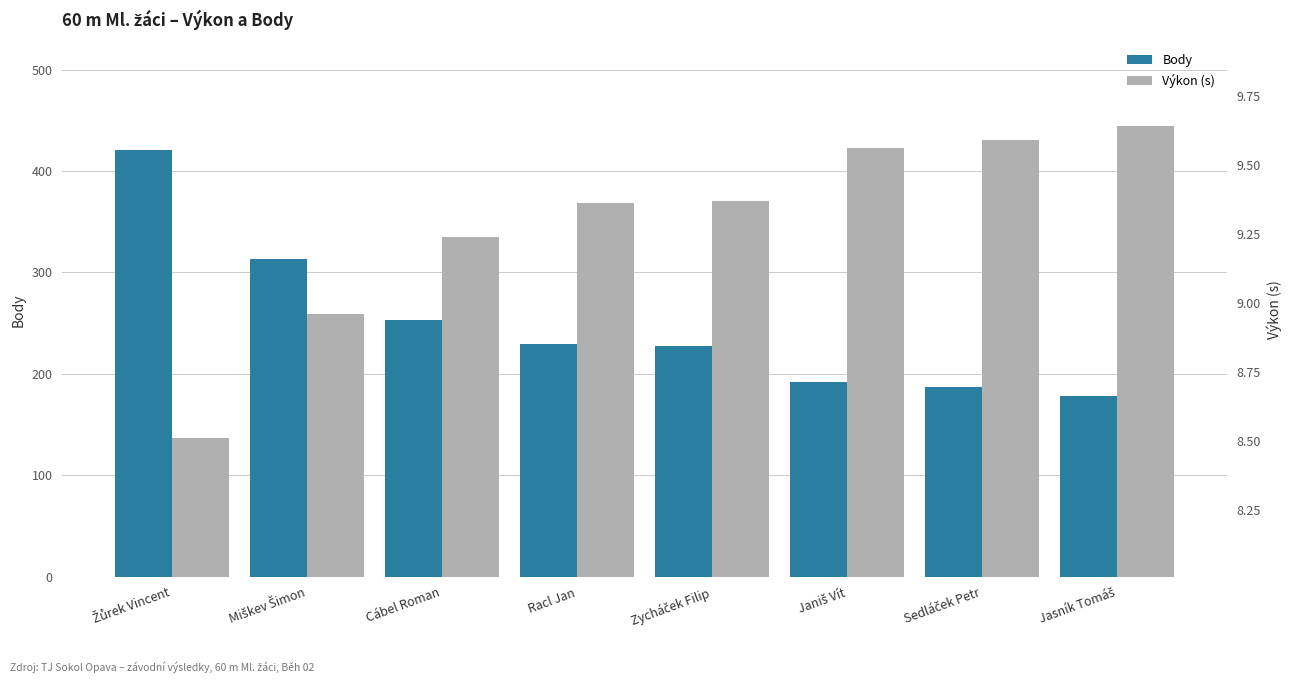

Rank the series by their maximum value, from highest to lowest.

Body, Výkon (s)